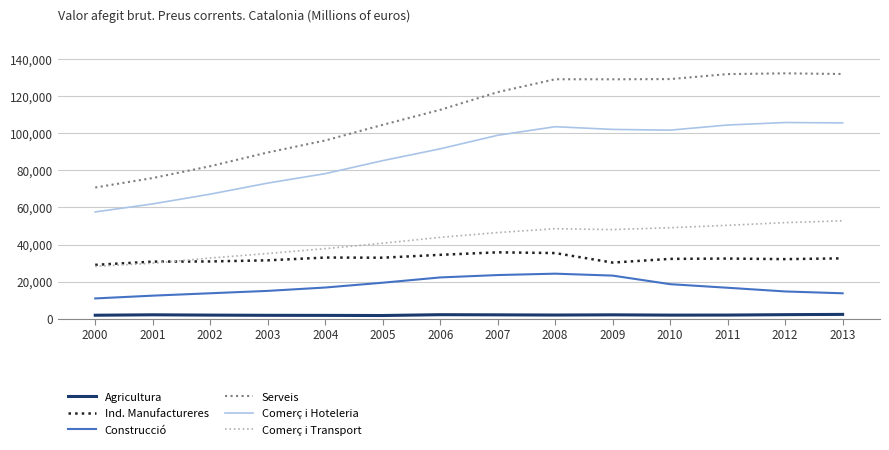

List the series in order of their peak value, lowest first.

Agricultura, Construcció, Ind. Manufactureres, Comerç i Transport, Comerç i Hoteleria, Serveis